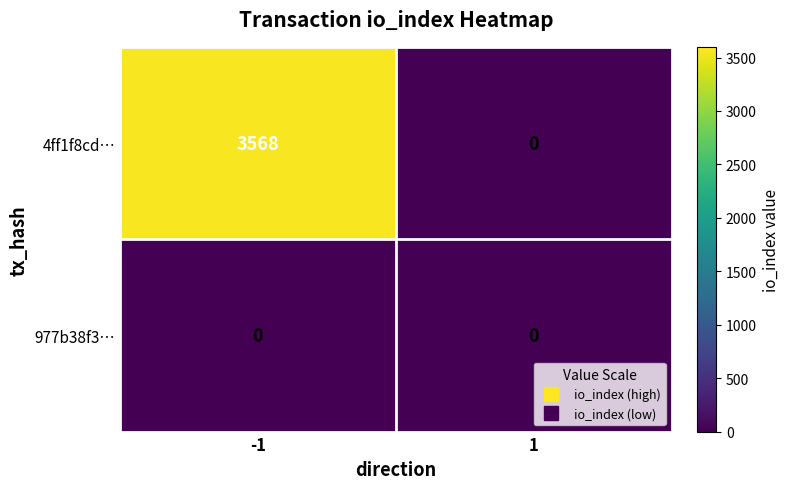

Which series has the largest total across all categories?

4ff1f8cd…